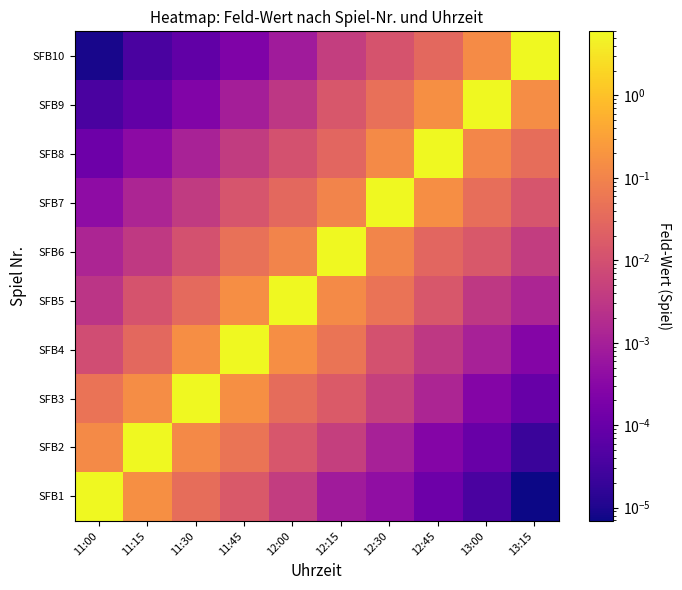

Reading right to left, what are all the values shown in this chart?

SFB1: 13:15=0.0	13:00=0.0	12:45=0.0	12:30=0.0	12:15=0.0	12:00=0.0	11:45=0.0	11:30=0.0	11:15=0.2	11:00=6.0
SFB2: 13:15=0.0	13:00=0.0	12:45=0.0	12:30=0.0	12:15=0.0	12:00=0.0	11:45=0.1	11:30=0.1	11:15=6.0	11:00=0.1
SFB3: 13:15=0.0	13:00=0.0	12:45=0.0	12:30=0.0	12:15=0.0	12:00=0.0	11:45=0.2	11:30=6.0	11:15=0.1	11:00=0.0
SFB4: 13:15=0.0	13:00=0.0	12:45=0.0	12:30=0.0	12:15=0.1	12:00=0.2	11:45=6.0	11:30=0.2	11:15=0.0	11:00=0.0
SFB5: 13:15=0.0	13:00=0.0	12:45=0.0	12:30=0.0	12:15=0.1	12:00=6.0	11:45=0.2	11:30=0.0	11:15=0.0	11:00=0.0
SFB6: 13:15=0.0	13:00=0.0	12:45=0.0	12:30=0.1	12:15=6.0	12:00=0.1	11:45=0.0	11:30=0.0	11:15=0.0	11:00=0.0
SFB7: 13:15=0.0	13:00=0.0	12:45=0.2	12:30=6.0	12:15=0.1	12:00=0.0	11:45=0.0	11:30=0.0	11:15=0.0	11:00=0.0
SFB8: 13:15=0.0	13:00=0.1	12:45=6.0	12:30=0.1	12:15=0.0	12:00=0.0	11:45=0.0	11:30=0.0	11:15=0.0	11:00=0.0
SFB9: 13:15=0.2	13:00=6.0	12:45=0.2	12:30=0.0	12:15=0.0	12:00=0.0	11:45=0.0	11:30=0.0	11:15=0.0	11:00=0.0
SFB10: 13:15=6.0	13:00=0.1	12:45=0.0	12:30=0.0	12:15=0.0	12:00=0.0	11:45=0.0	11:30=0.0	11:15=0.0	11:00=0.0